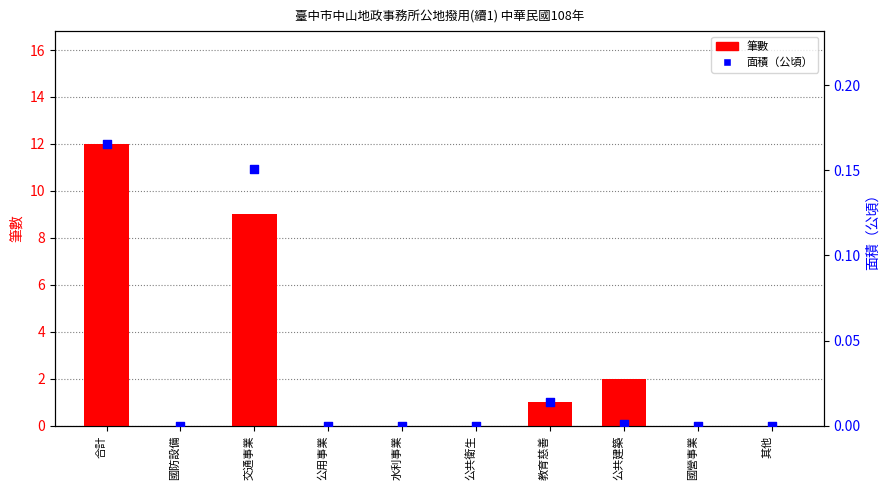

Which series reaches the maximum Y coordinate?

筆數